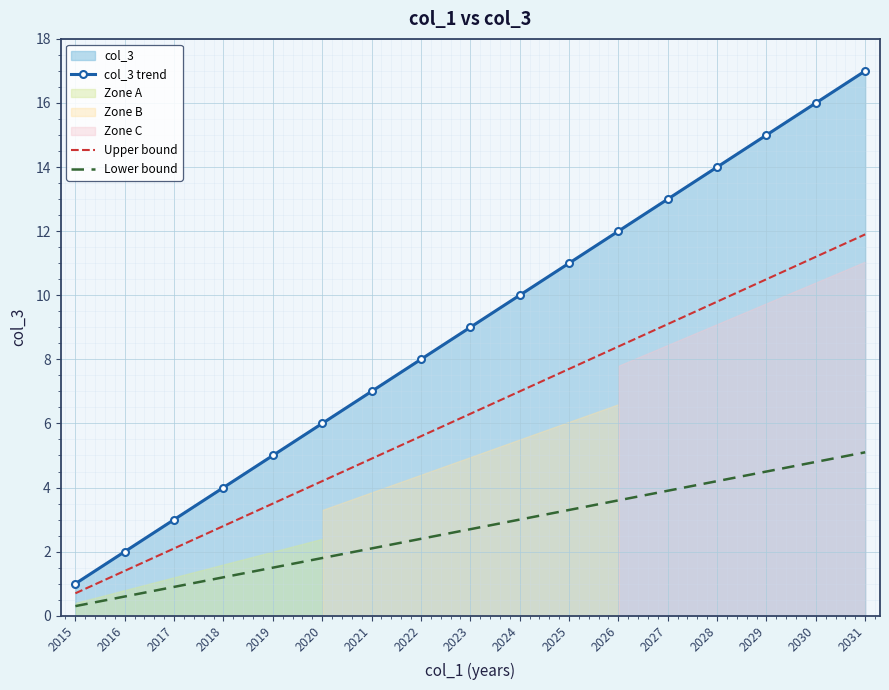

Rank the series by their average value, from highest to lowest.

col_3 trend, Upper bound, Lower bound